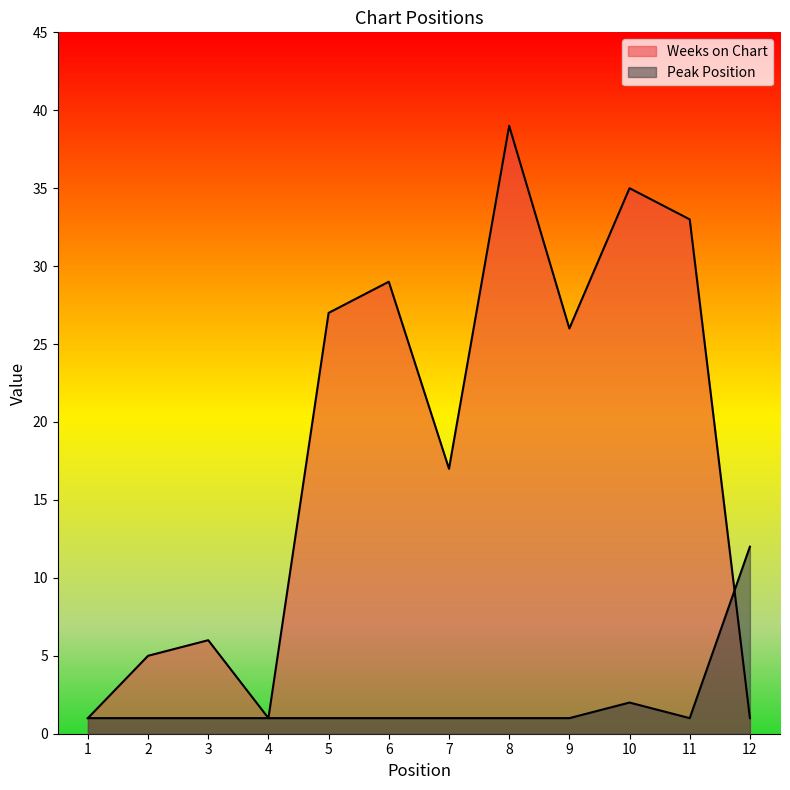

Reading left to right, what are all the values shown in this chart?

Weeks on Chart: 1=1	2=5	3=6	4=1	5=27	6=29	7=17	8=39	9=26	10=35	11=33	12=1
Peak Position: 1=1	2=1	3=1	4=1	5=1	6=1	7=1	8=1	9=1	10=2	11=1	12=12